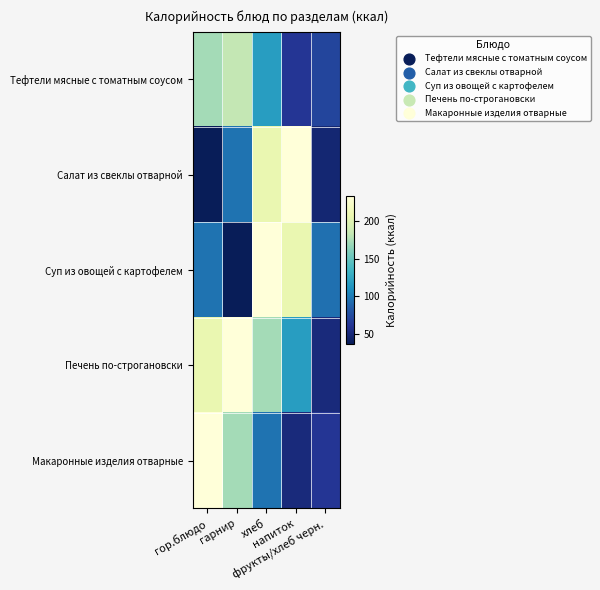

Reading left to right, what are all the values shown in this chart?

Тефтели мясные с томатным соусом: гор.блюдо=172.0	гарнир=182.8	хлеб=118.0	напиток=62.0	фрукты/хлеб черн.=70.5
Салат из свеклы отварной: гор.блюдо=35.8	гарнир=95.2	хлеб=206.4	напиток=233.4	фрукты/хлеб черн.=46.8
Суп из овощей с картофелем: гор.блюдо=95.2	гарнир=35.8	хлеб=233.4	напиток=206.4	фрукты/хлеб черн.=94.4
Печень по-строгановски: гор.блюдо=206.4	гарнир=233.4	хлеб=172.0	напиток=118.0	фрукты/хлеб черн.=50.9
Макаронные изделия отварные: гор.блюдо=233.4	гарнир=172.0	хлеб=95.2	напиток=50.9	фрукты/хлеб черн.=62.0